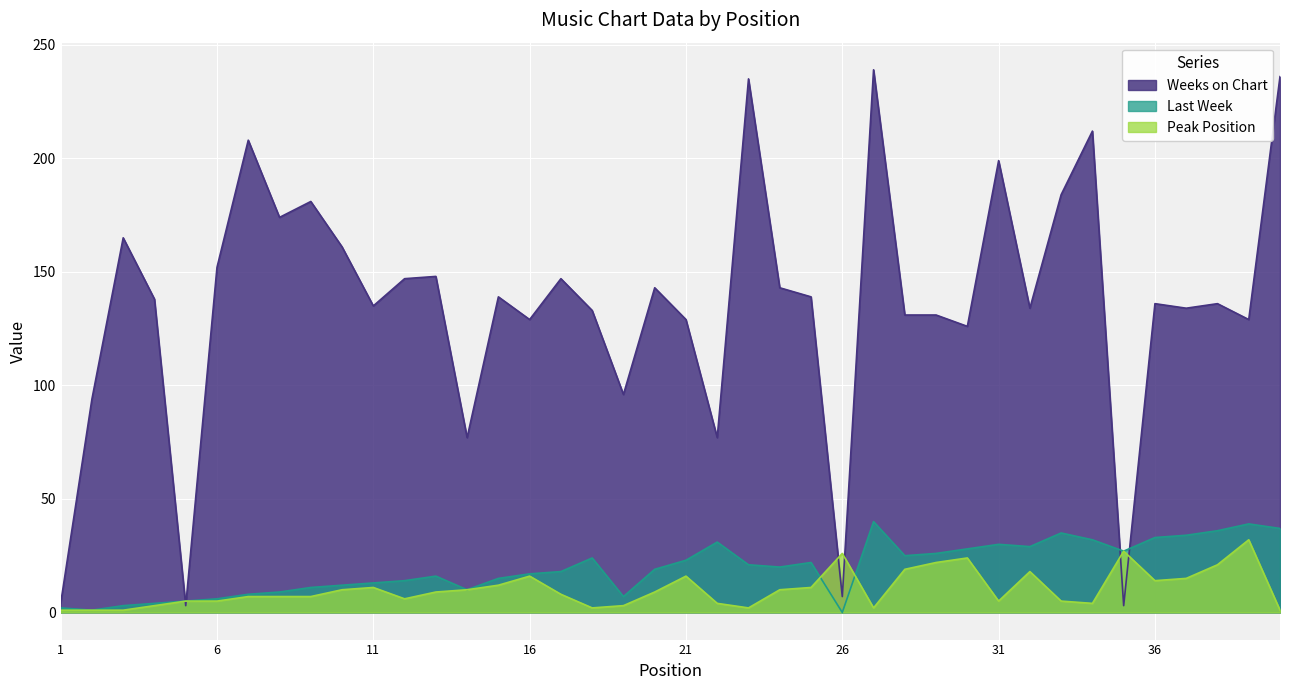

At which category does Weeks on Chart reach its first local peak?

3